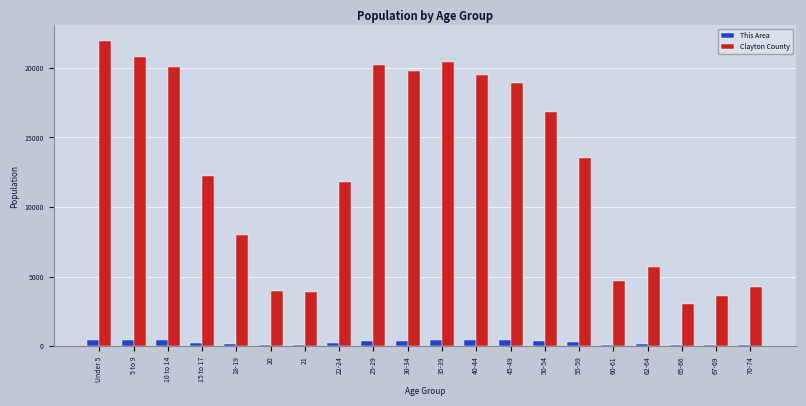

What is the sum of the This Area values at 30-34 and Under 5?

843